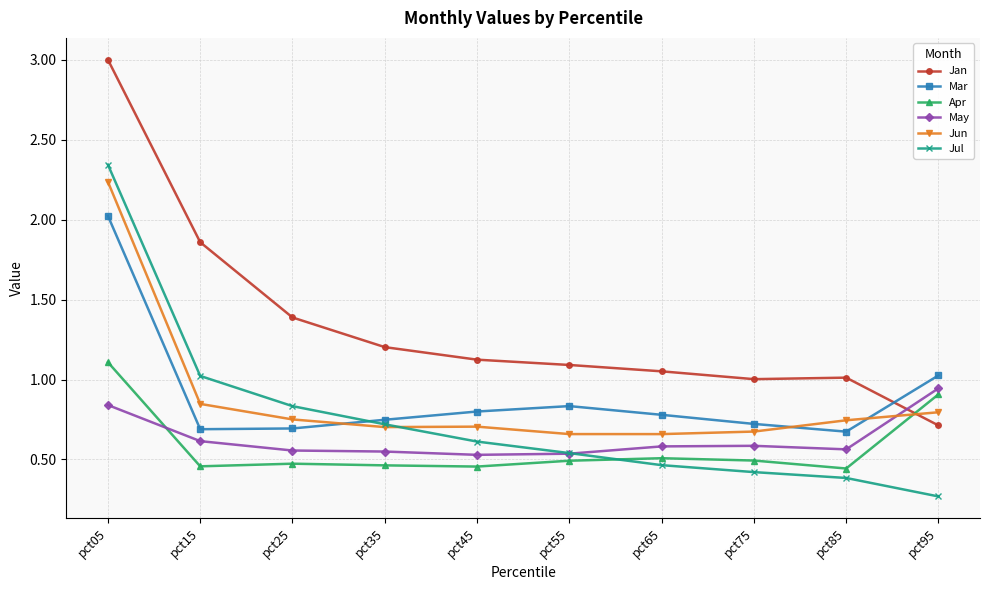

At pct85, list the series in order from smallest to largest.

Jul, Apr, May, Mar, Jun, Jan